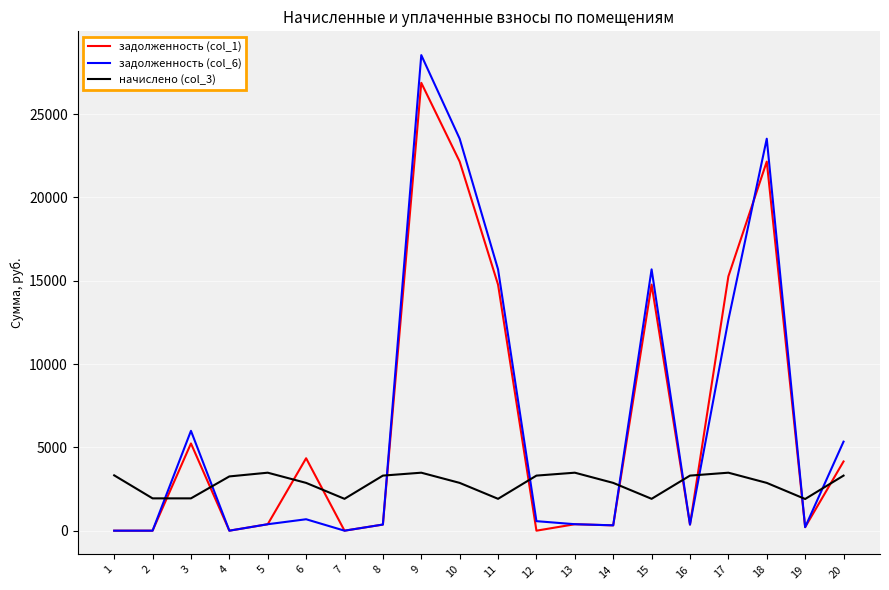

Is it true that задолженность (col_6) equals 12648.8 at 17?

True